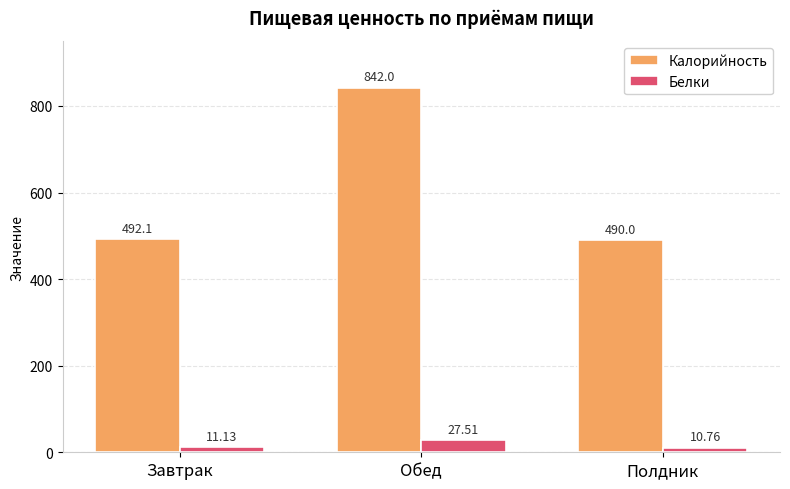

What is the total value across all series at Полдник?

500.7